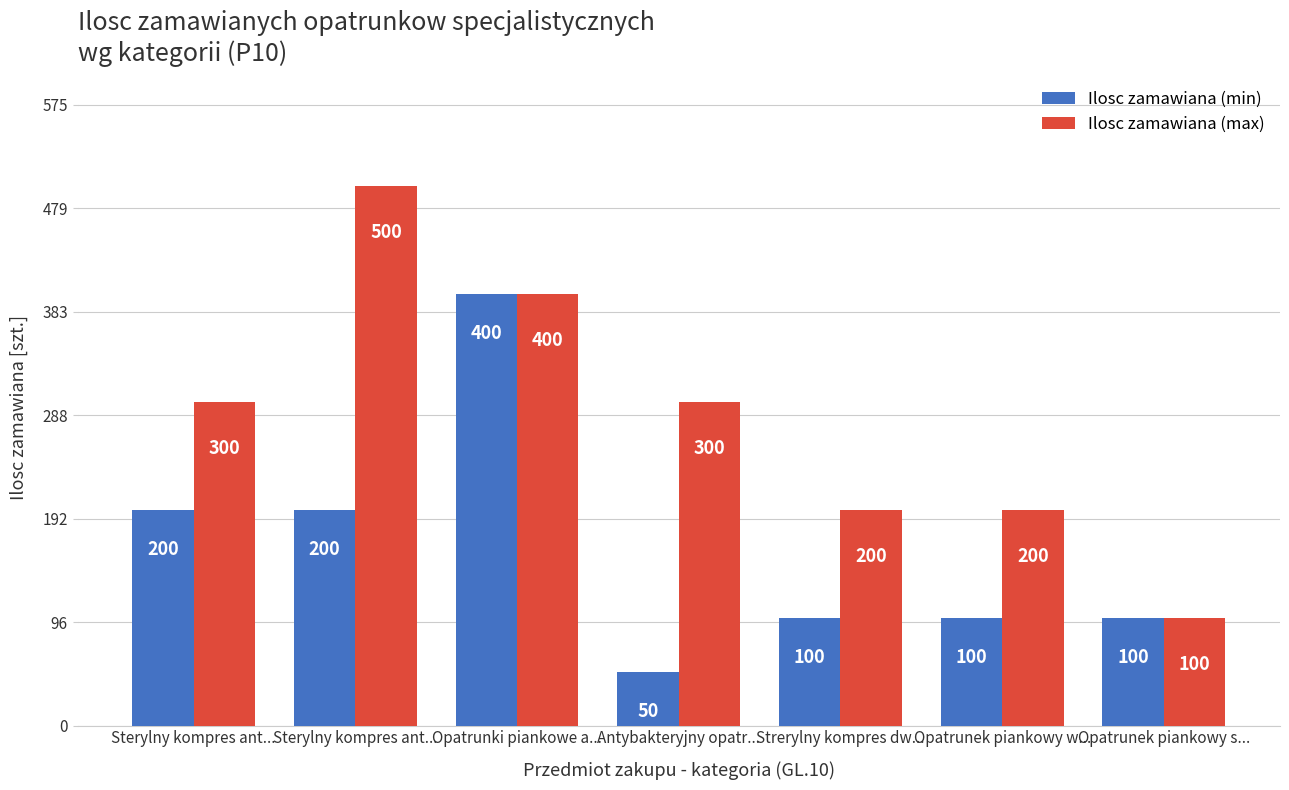

What is the value of the Ilosc zamawiana (min) bar at the 3rd from the left?

400